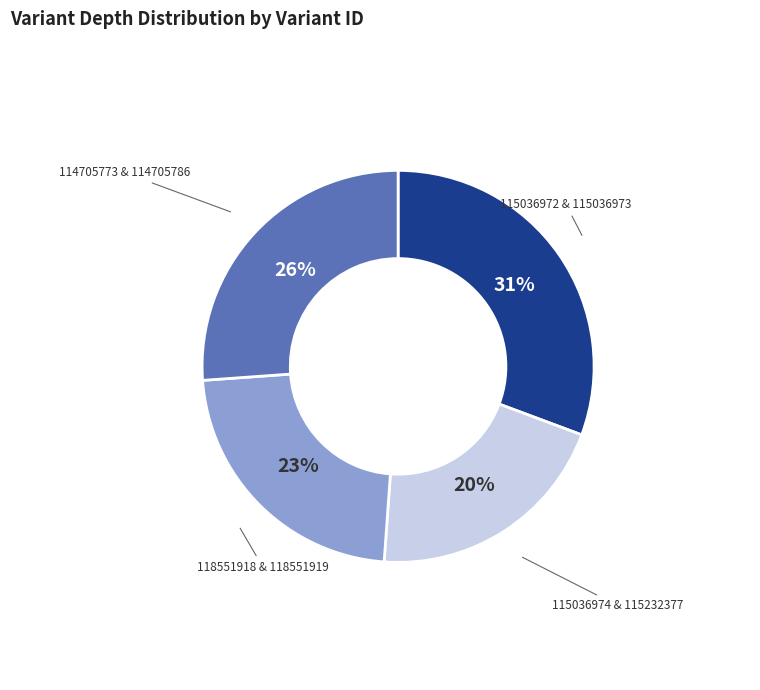

Rank the categories by value from highest to lowest.

115036972 & 115036973, 114705773 & 114705786, 118551918 & 118551919, 115036974 & 115232377